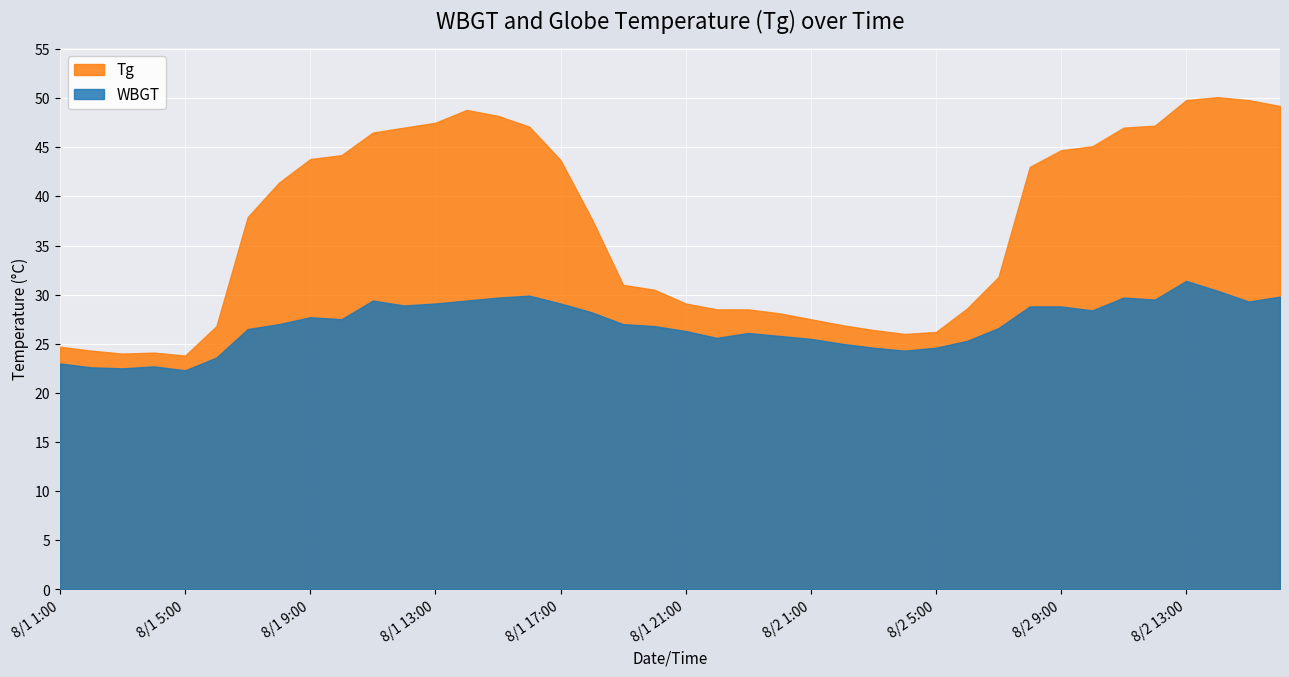

What is the difference between the maximum and minimum values in the WBGT series?

9.1